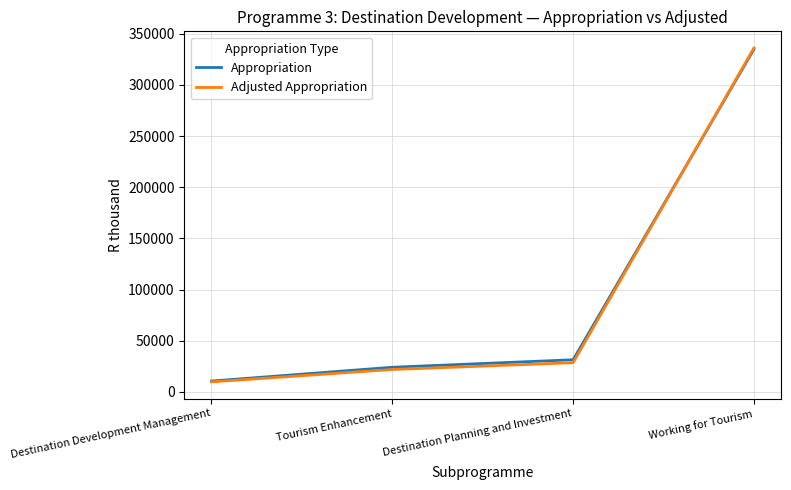

List the labels in order of Appropriation value, smallest first.

Destination Development Management, Tourism Enhancement, Destination Planning and Investment, Working for Tourism